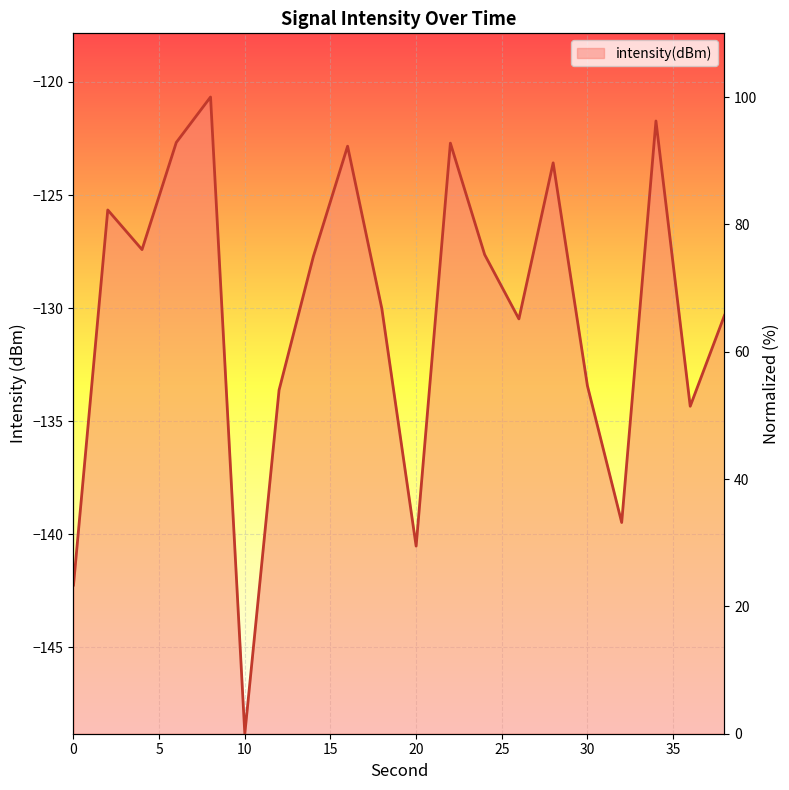

What is the sum of all values?

1315.9